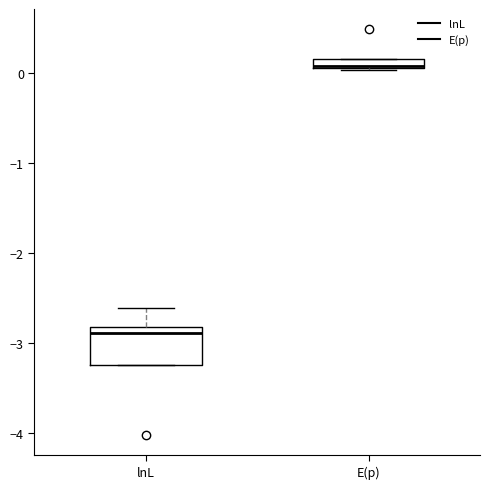

Which box has the highest median line?

E(p)